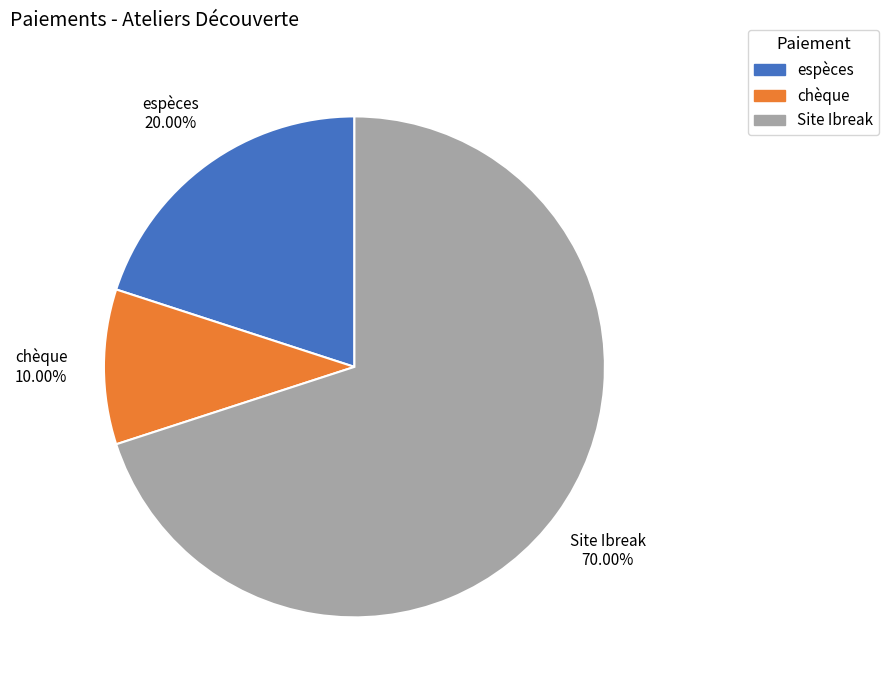

To the nearest percent, what percentage of the pie is espèces?

20%